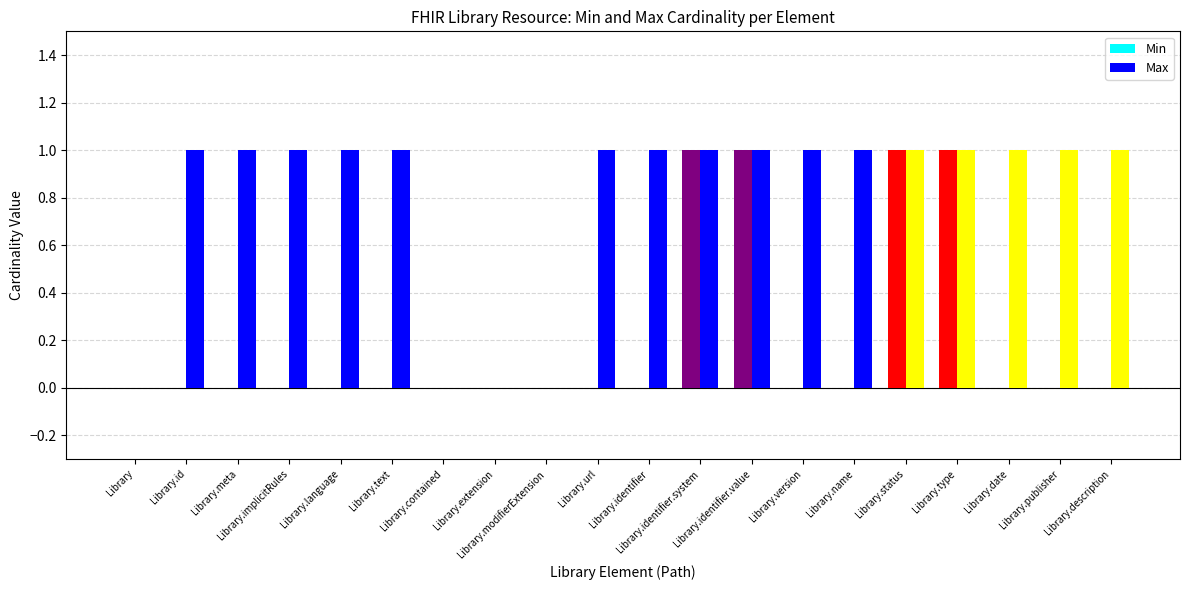

Reading left to right, transcribe all the data shown in this chart.

Min: 0	0	0	0	0	0	0	0	0	0	0	1	1	0	0	1	1	0	0	0
Max: 0	1	1	1	1	1	0	0	0	1	1	1	1	1	1	1	1	1	1	1